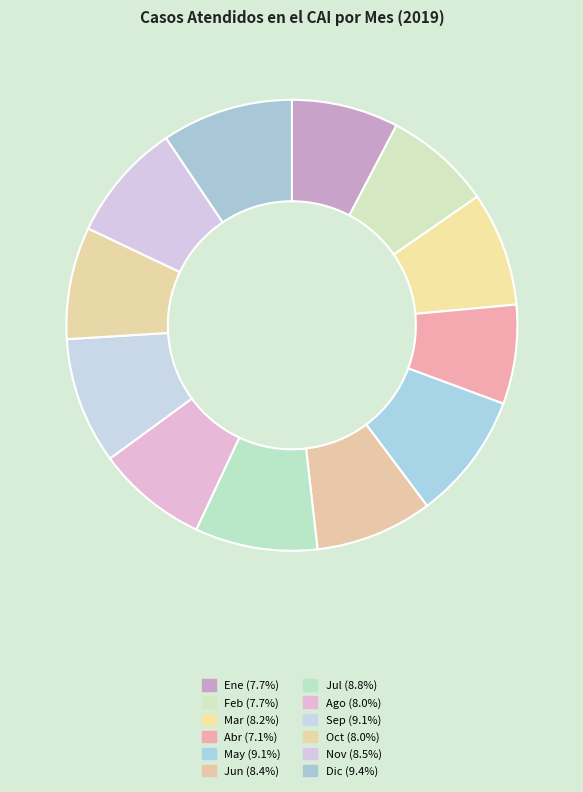

Rank the categories by value from highest to lowest.

Dic, May, Sep, Jul, Nov, Jun, Mar, Oct, Ago, Ene, Feb, Abr